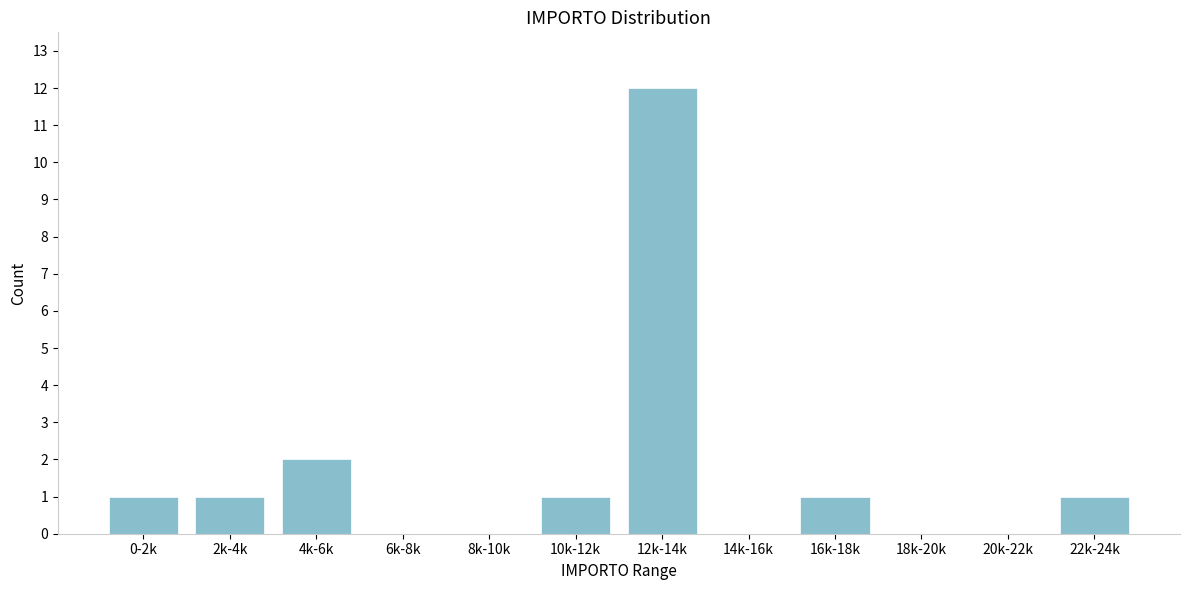

Reading left to right, what are all the values shown in this chart?

0-2k=1	2k-4k=1	4k-6k=2	6k-8k=0	8k-10k=0	10k-12k=1	12k-14k=12	14k-16k=0	16k-18k=1	18k-20k=0	20k-22k=0	22k-24k=1